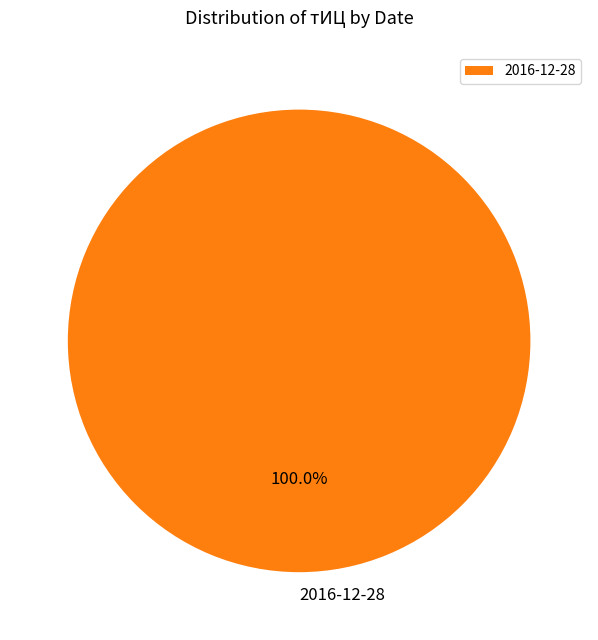

How many segments does this pie chart have?

1